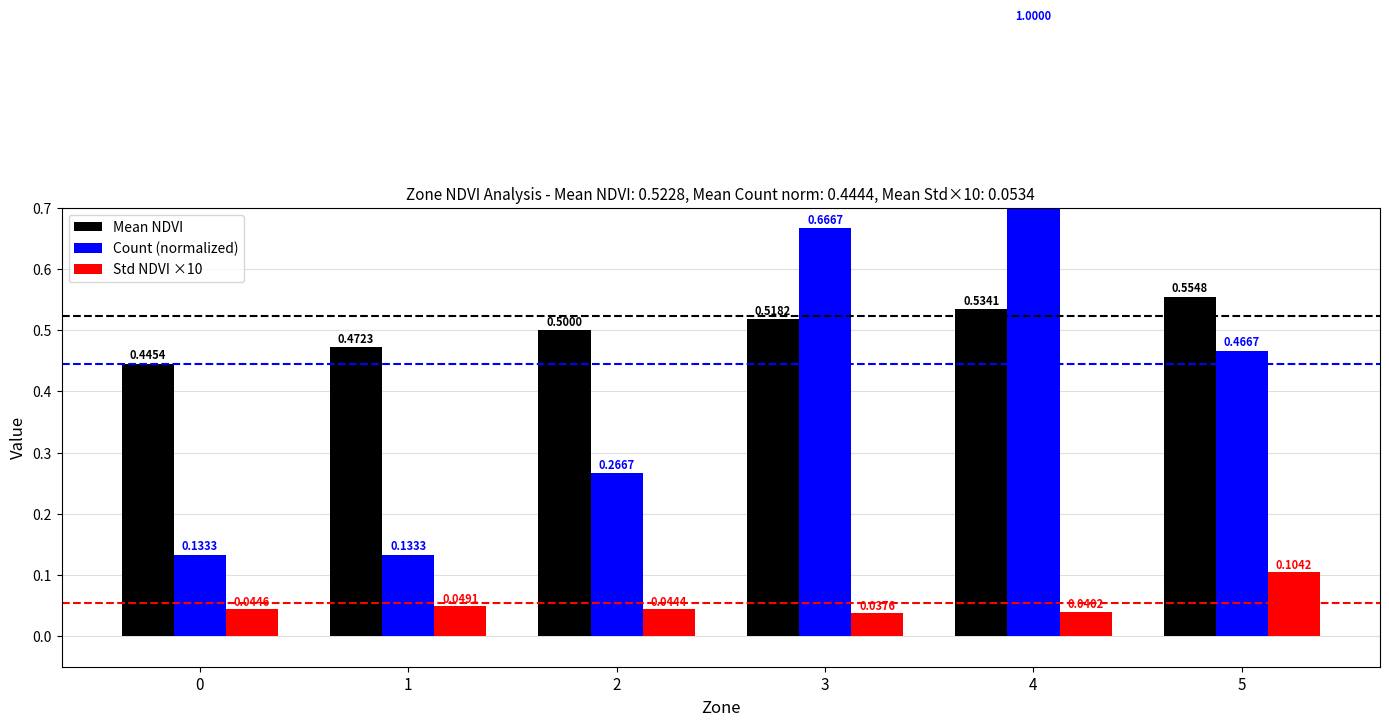

What is the maximum value for Std NDVI ×10?

0.1